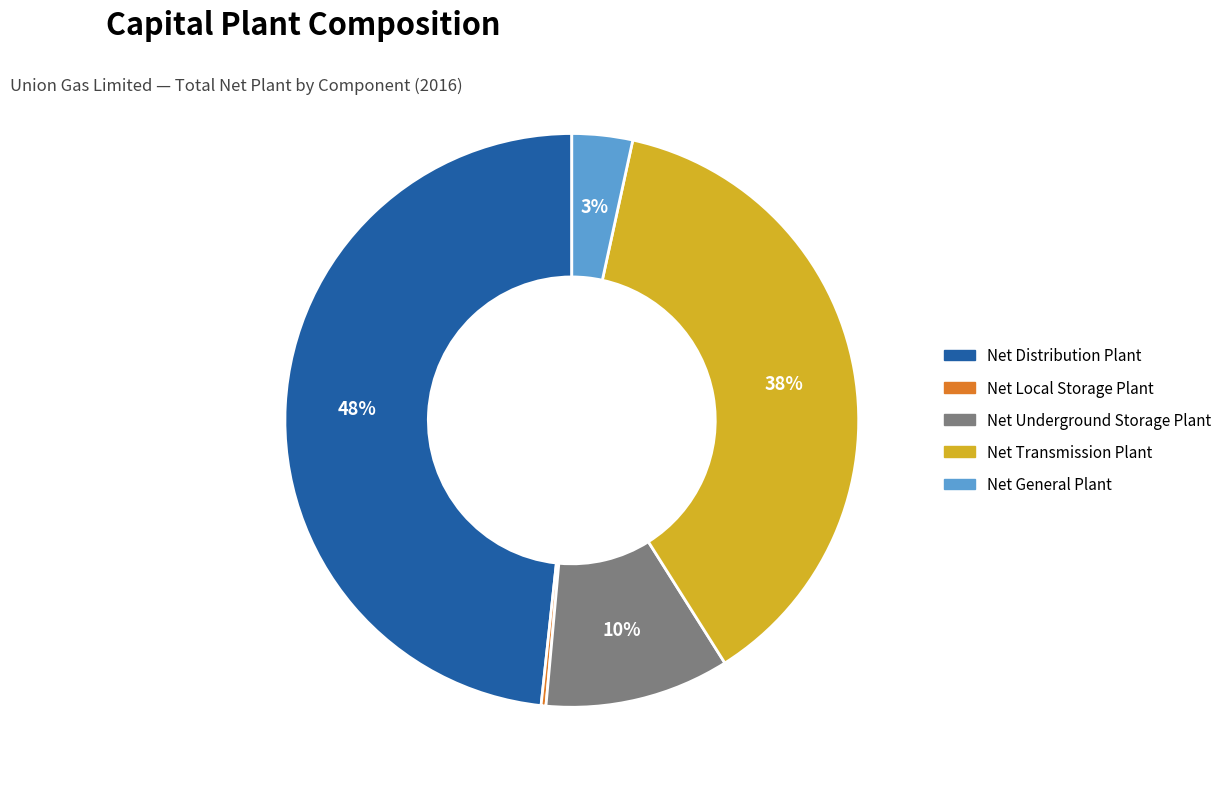

To the nearest percent, what is the difference between the largest and smallest slice percentages?

48%